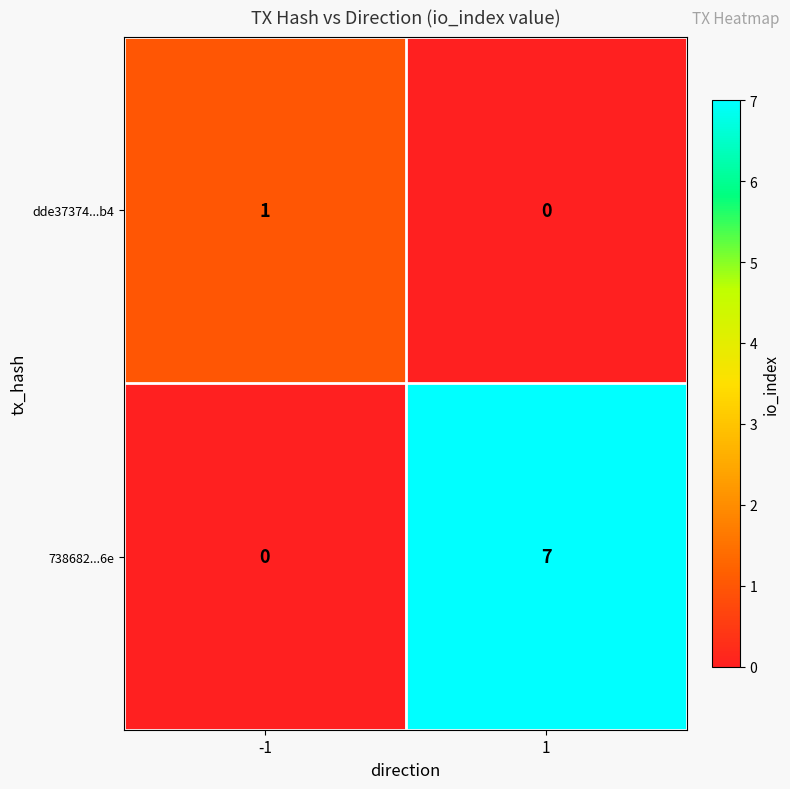

Which series has the widest spread of values?

738682...6e